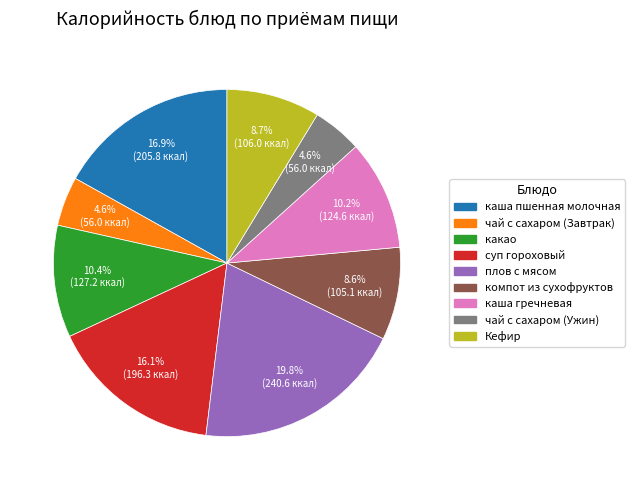

Count the number of slices in the pie.

9